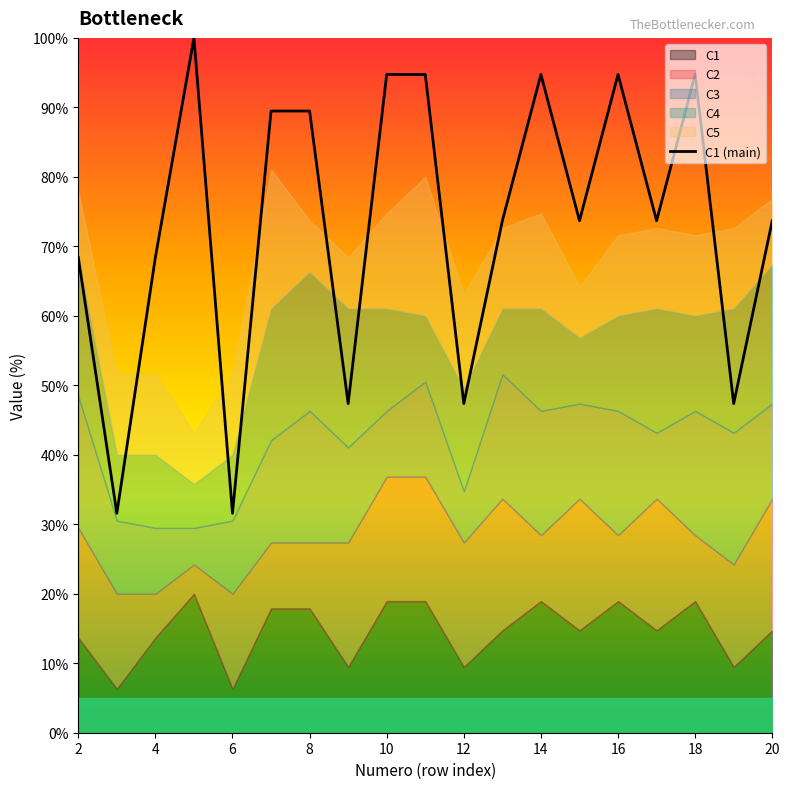

How many lines are shown in the chart?

1